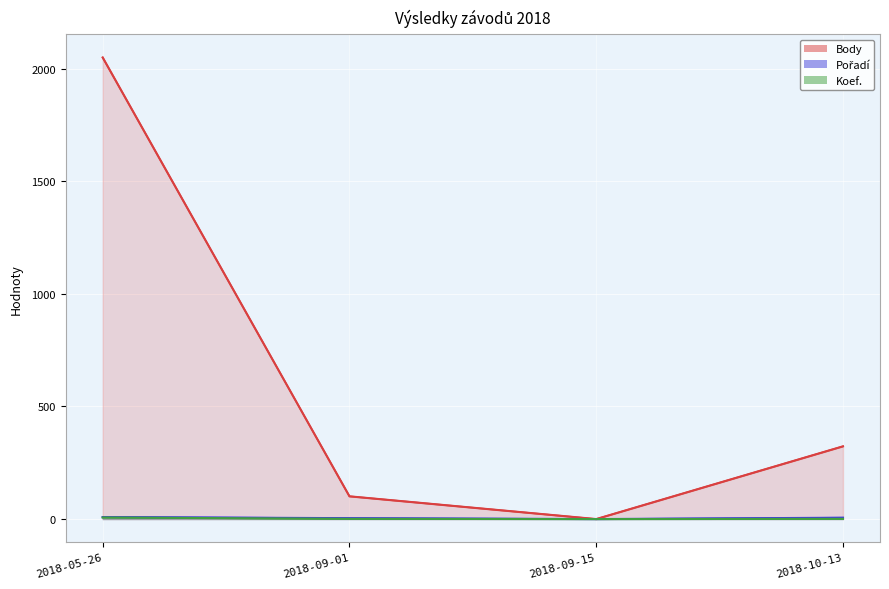

What is the difference between the maximum and minimum values in the Pořadí series?

9